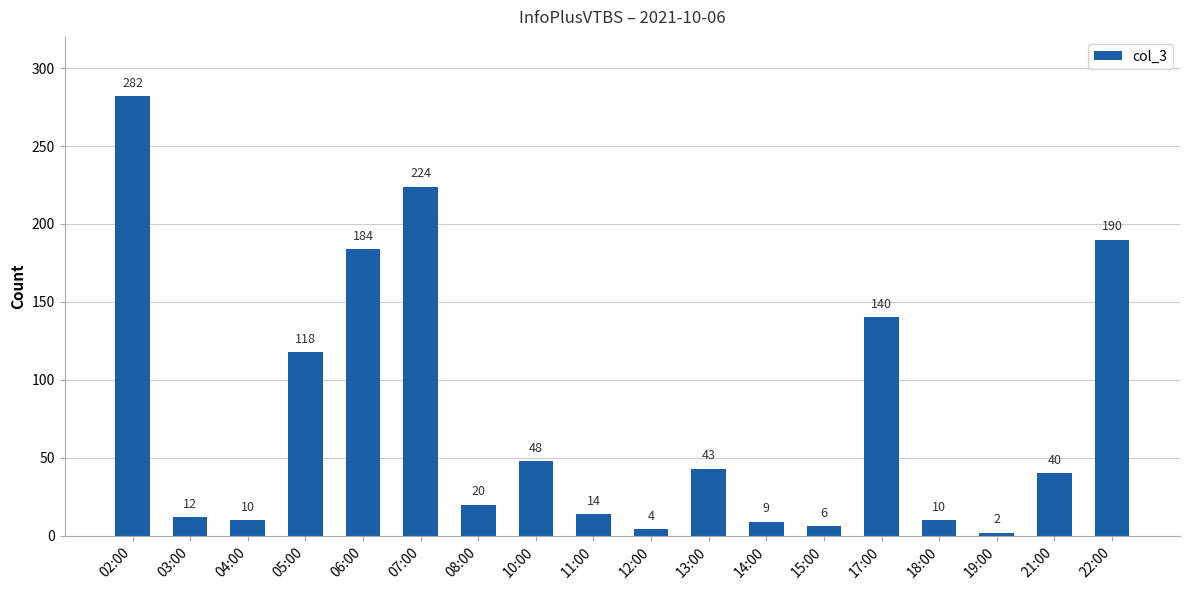

Is it true that the value at 06:00 is 261?

False